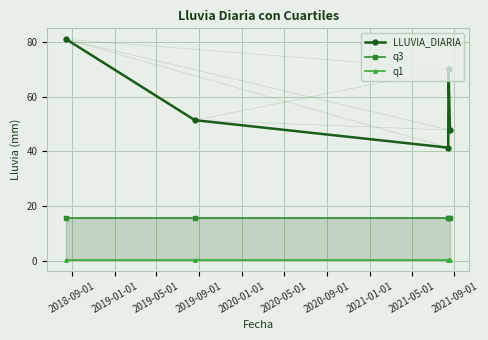

Is this an area chart (filled region under the line)?

No